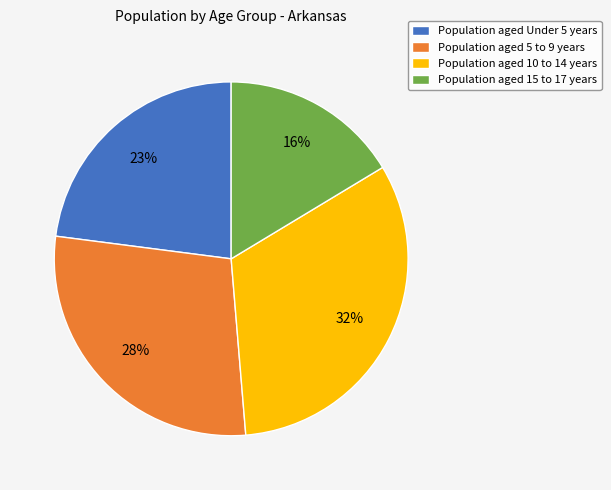

To the nearest percent, what portion does Population aged 10 to 14 years represent?

32%